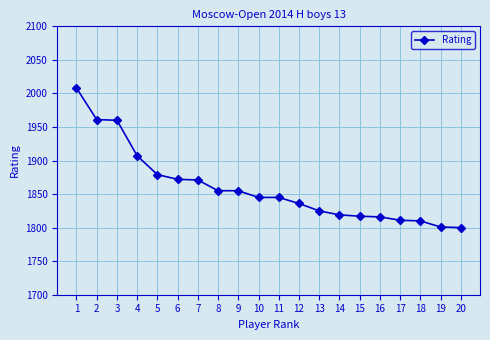

Which has a higher value, 9 or 5?

5